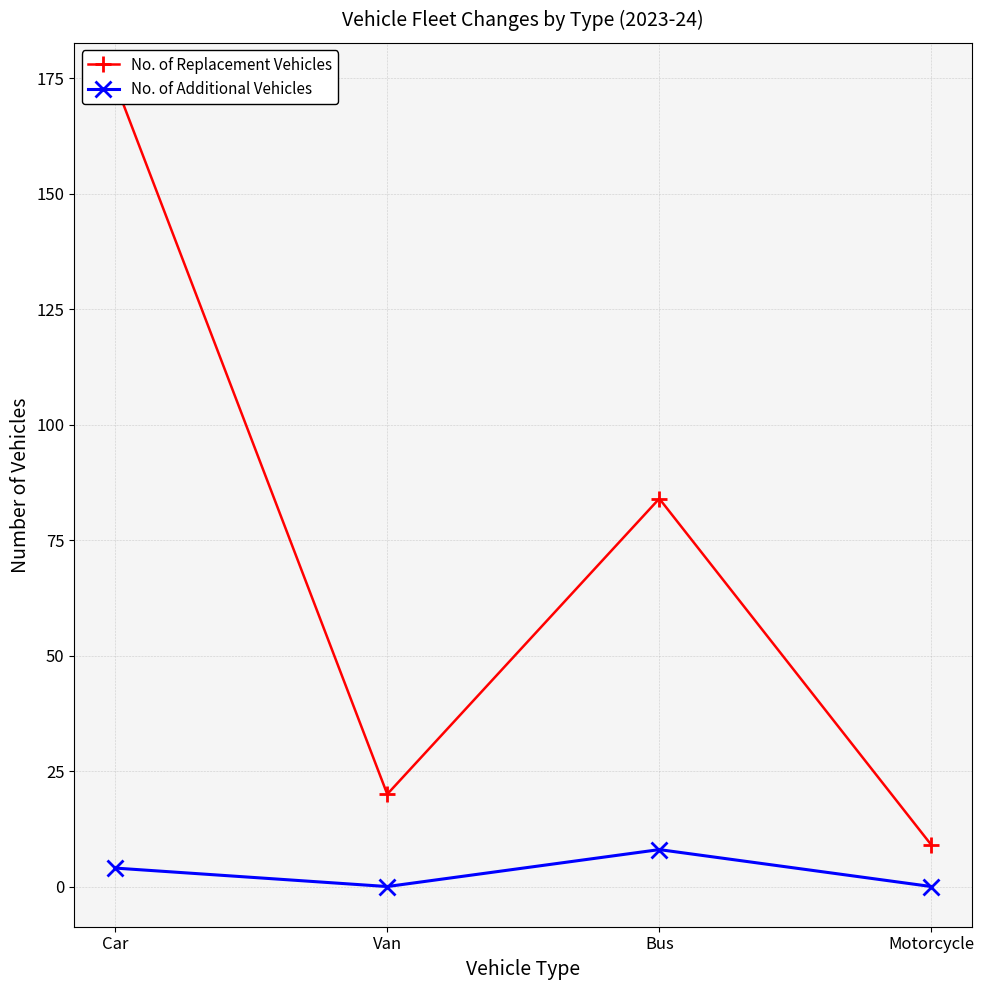

Reading left to right, transcribe all the data shown in this chart.

No. of Replacement Vehicles: 174	20	84	9
No. of Additional Vehicles: 4	0	8	0